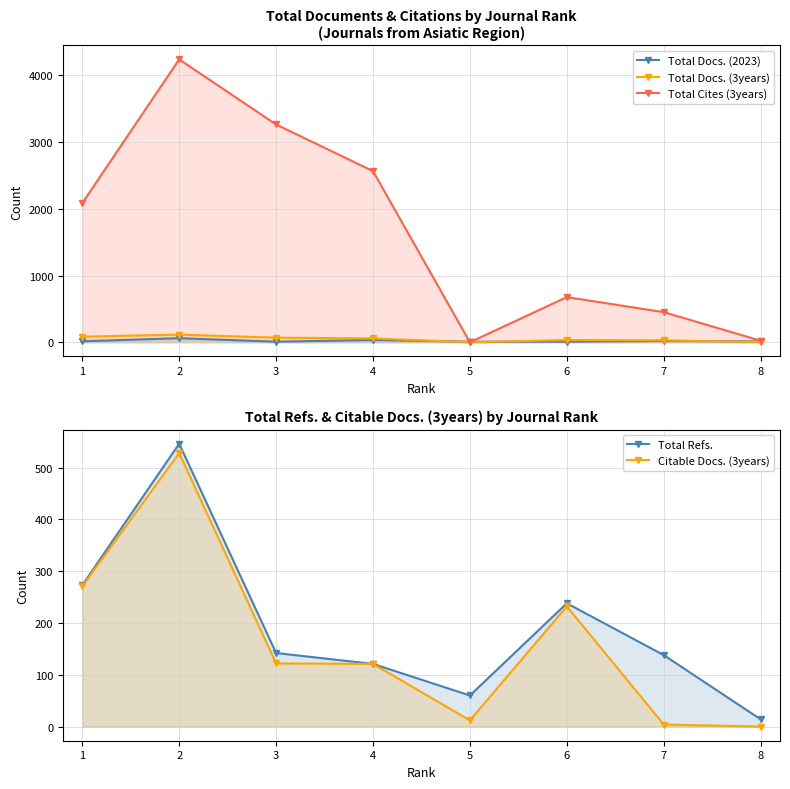

What is the value of the Total Docs. (3years) point at the 3rd from the left?

69